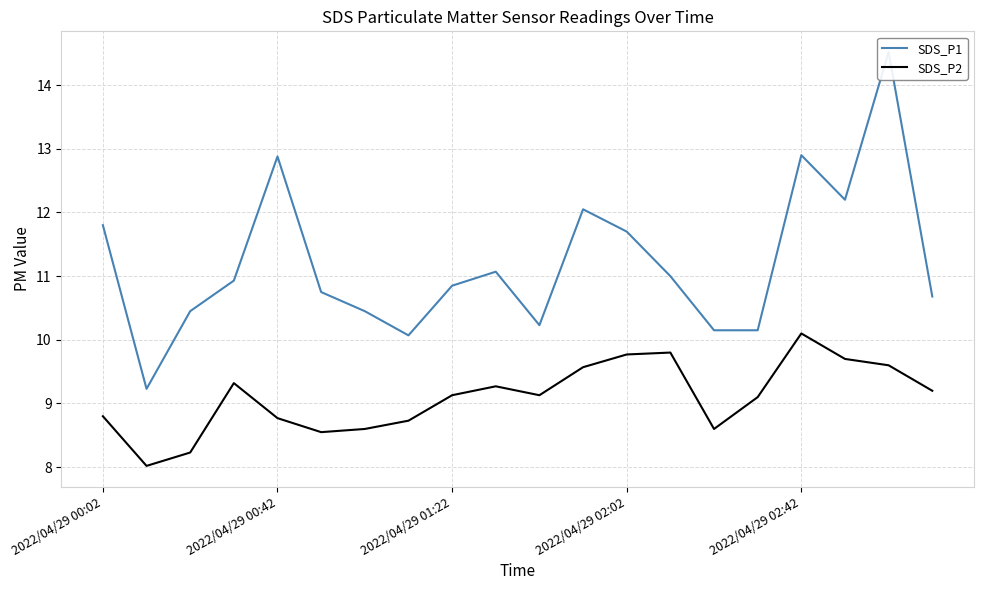

Is it true that SDS_P1 equals 10.2 at 14?

True